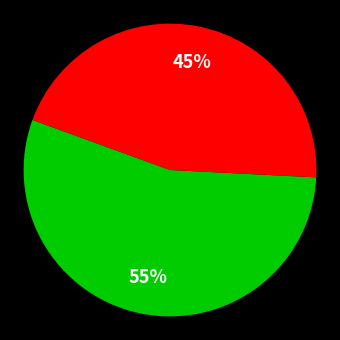

How many segments does this pie chart have?

2